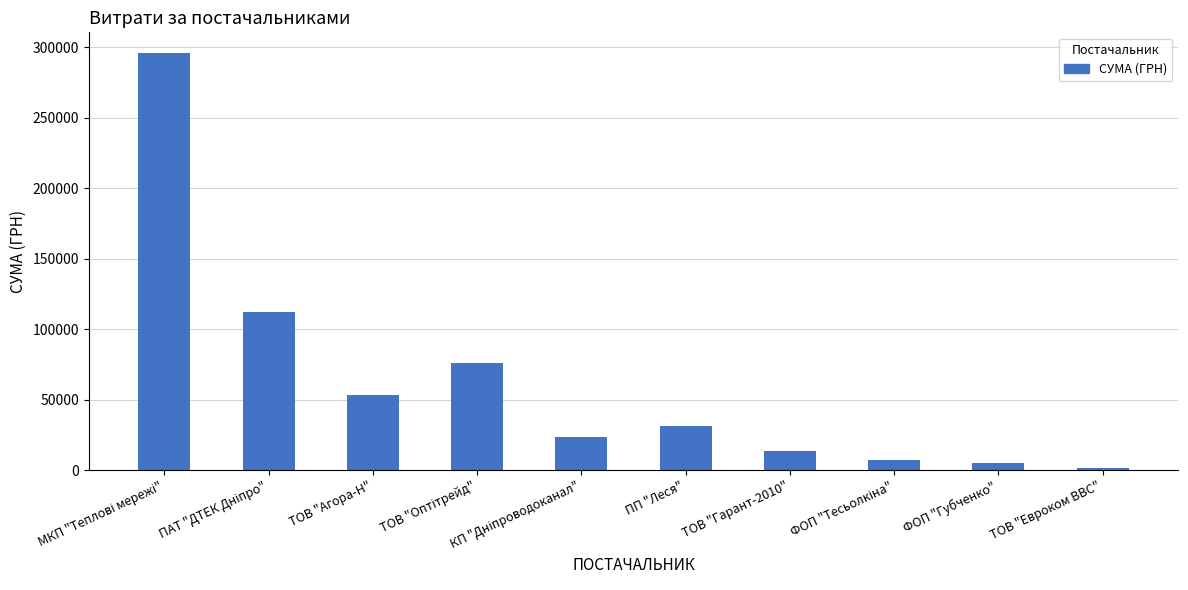

What is the label of the 2nd bar from the right?

ФОП "Губченко"